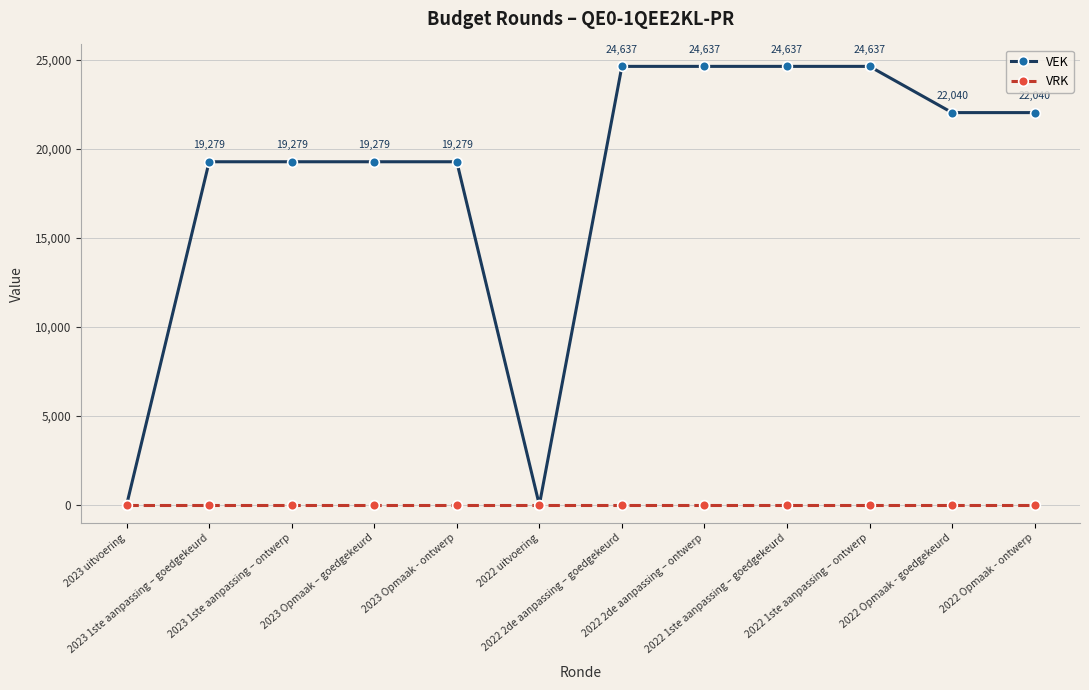

What is the highest value of the VEK series?

24637